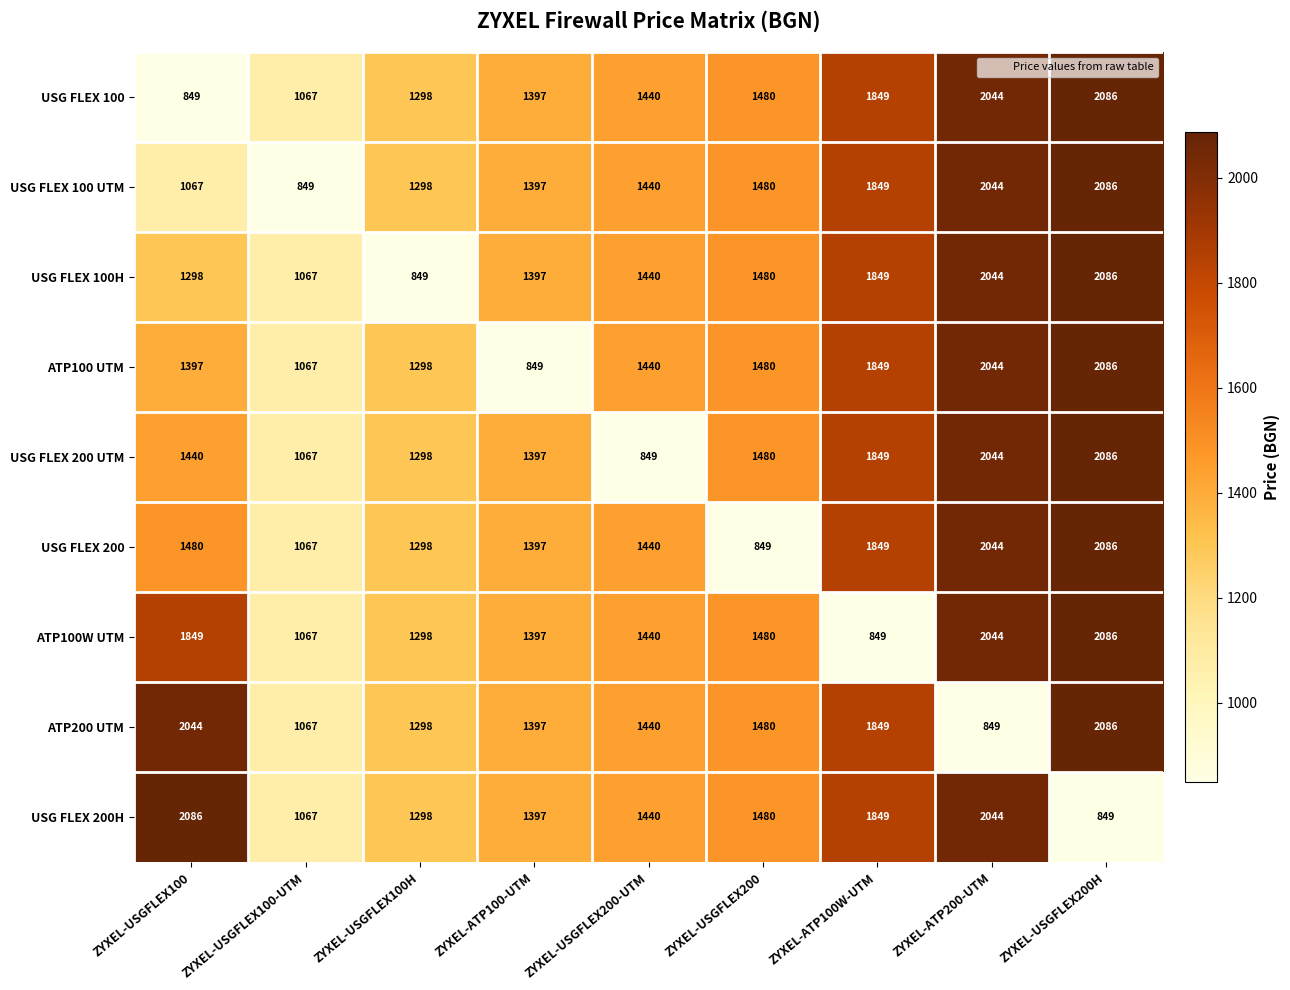

What is the maximum value shown in the chart?

2086